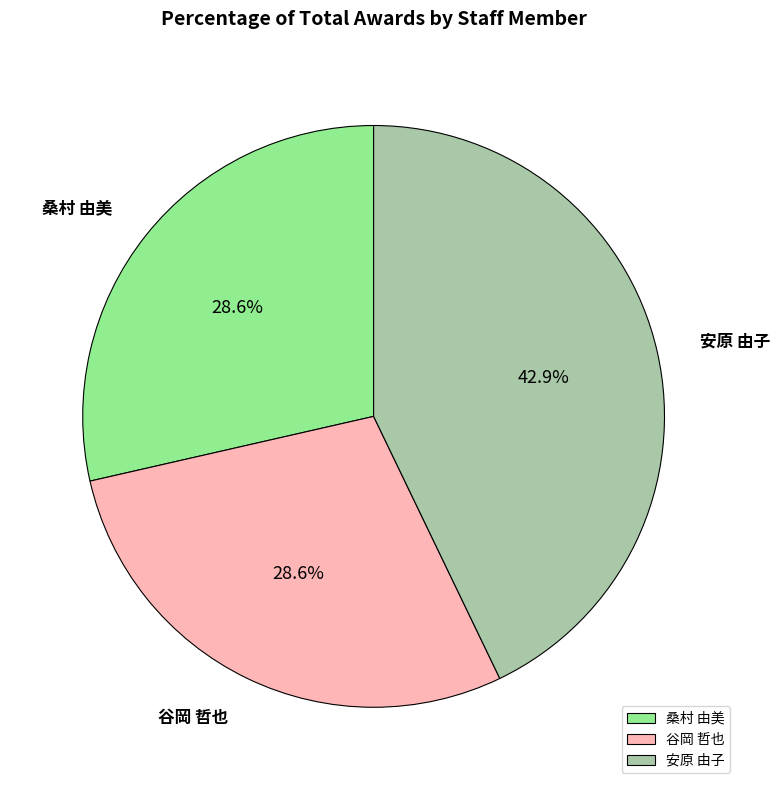

How many slices are in this pie chart?

3